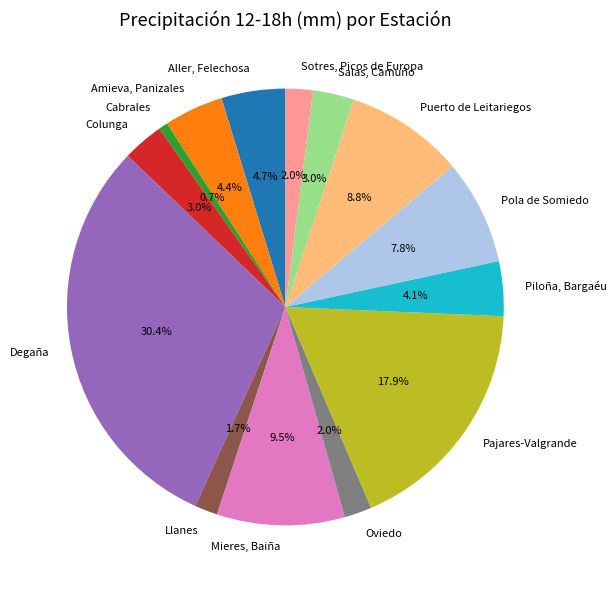

Which category has the smallest portion of the pie?

Cabrales